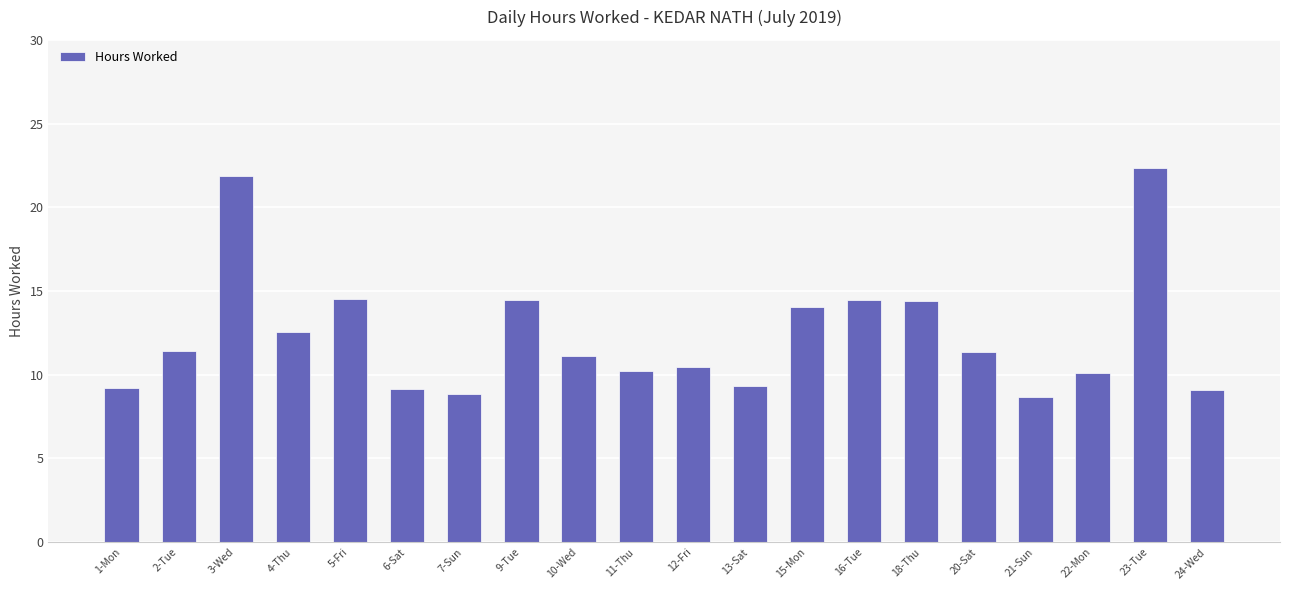

The value at 12-Fri is 10.5. True or false?

True